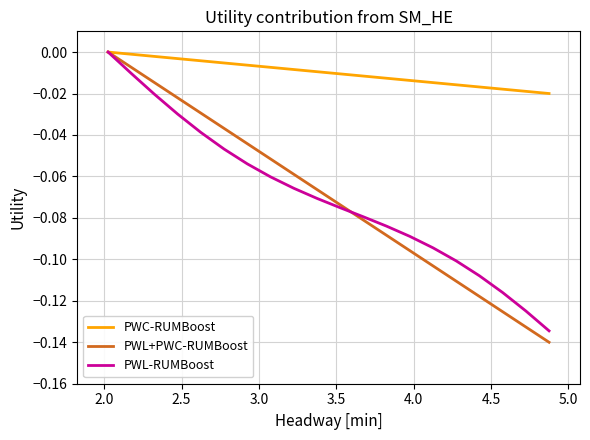

Which series has the largest total across all categories?

PWC-RUMBoost